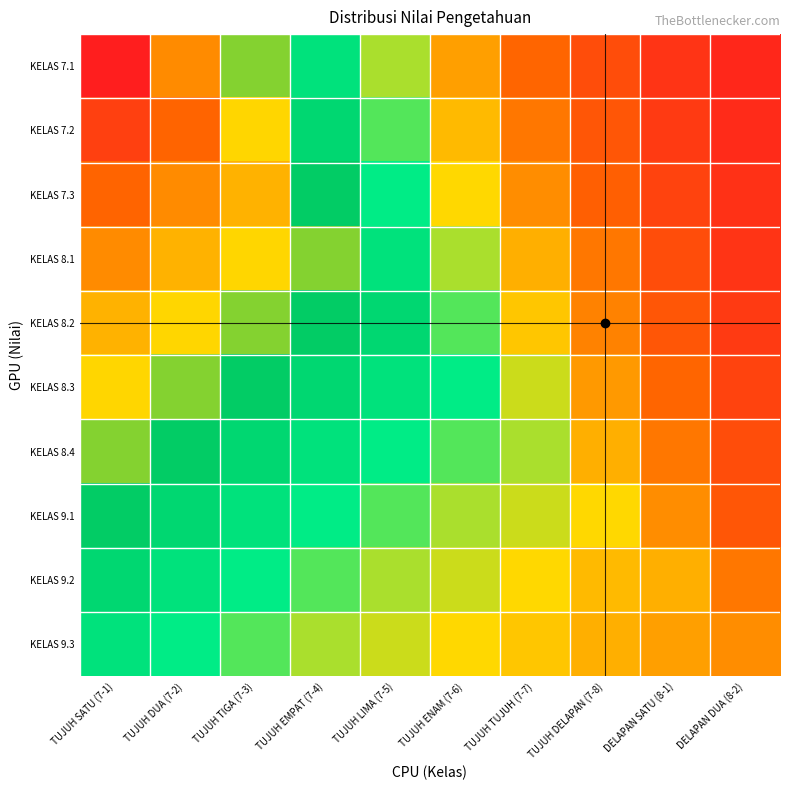

At which category does the chart reach its peak across all series?

TUJUH SATU (7-1)